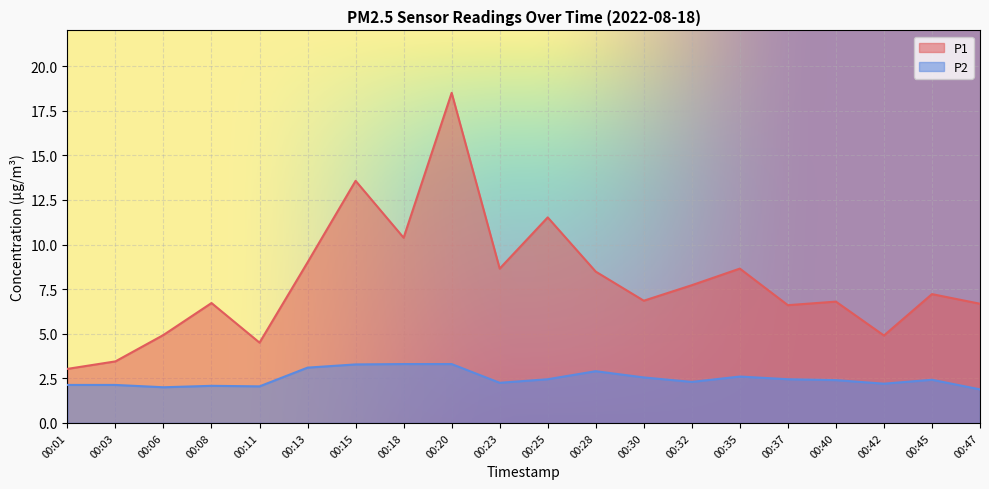

What is the minimum value shown in the chart?

1.9